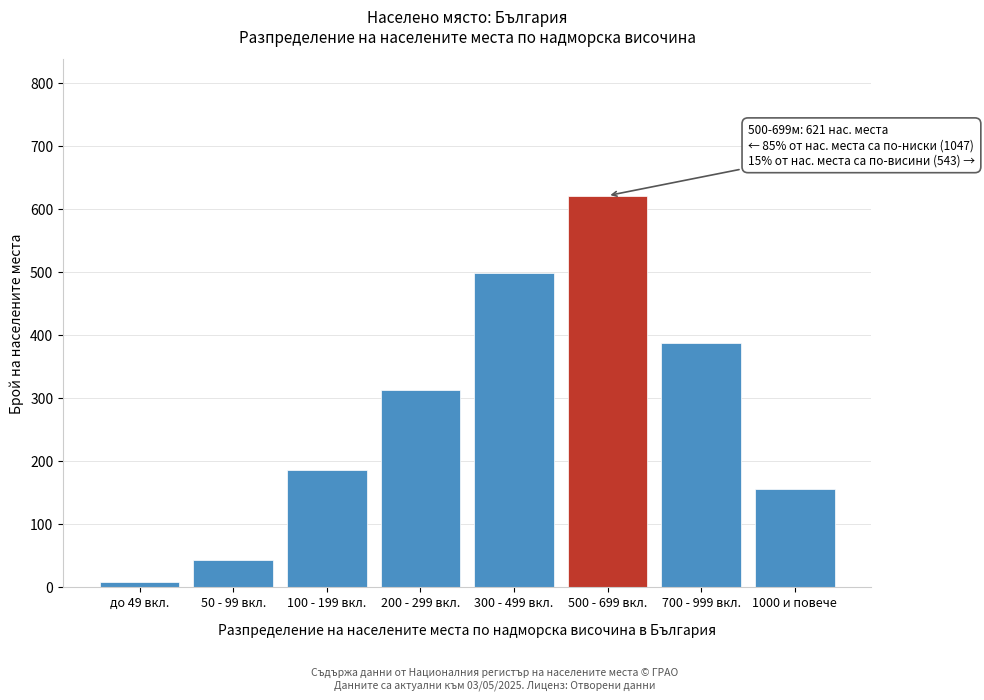

Reading left to right, extract all data points from this chart.

8	42	185	312	498	621	387	156